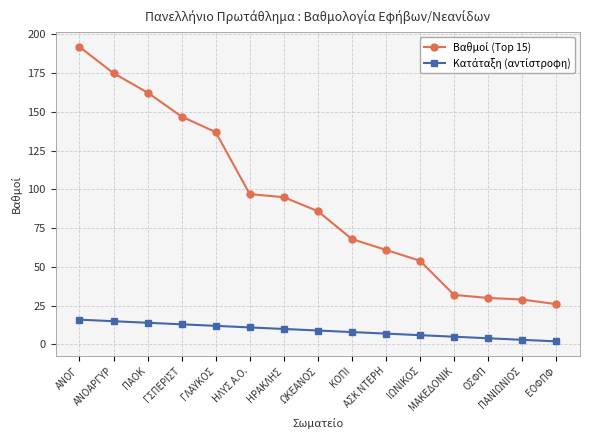

What position from the left is ΗΡΑΚΛΗΣ?

7